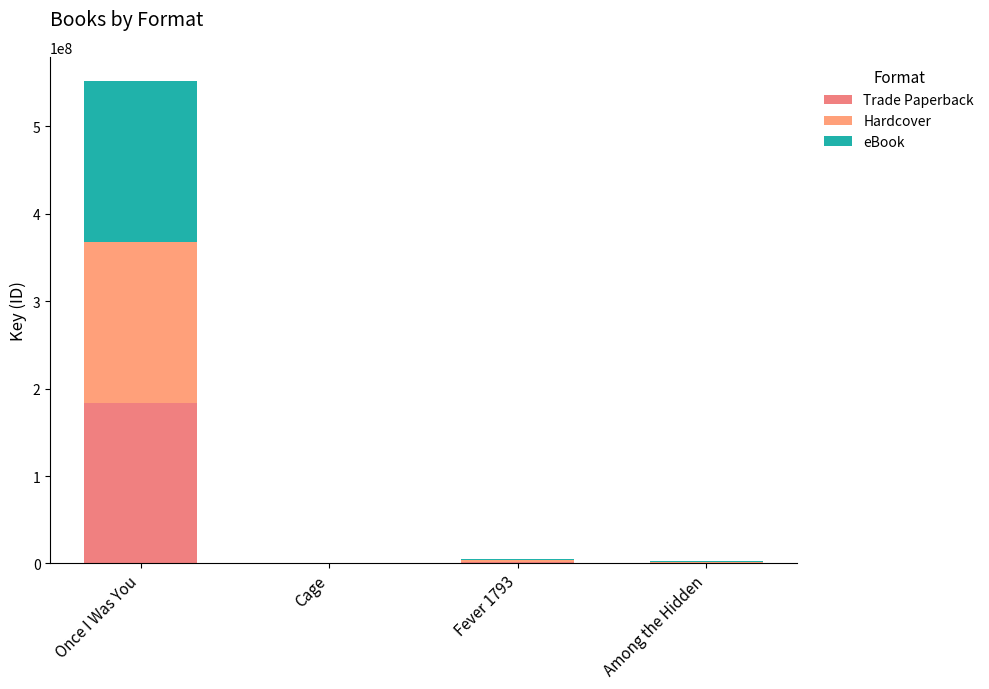

How many data points does each series have?

4